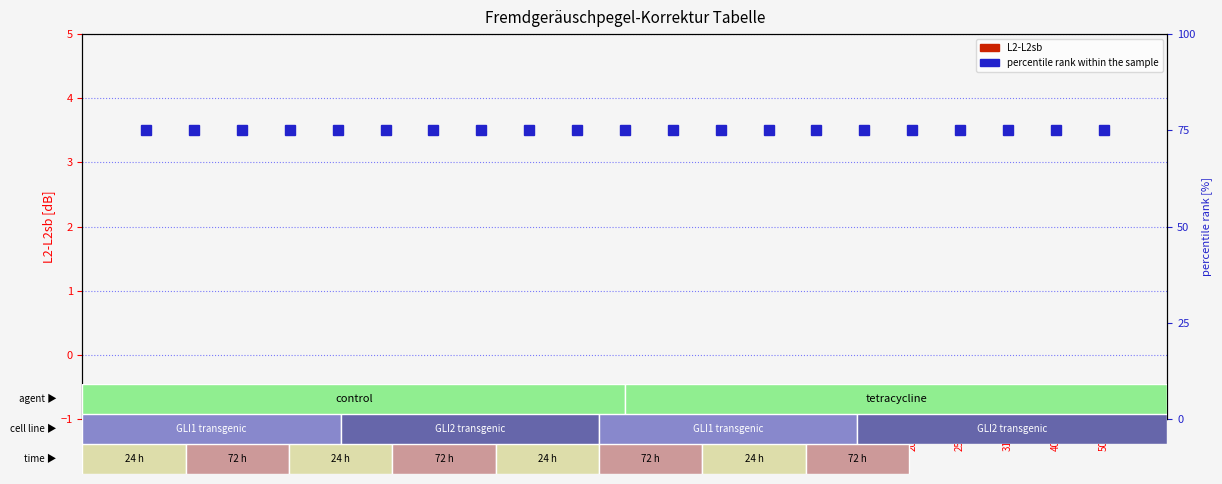

What is the difference between the highest and lowest values at 250?

75